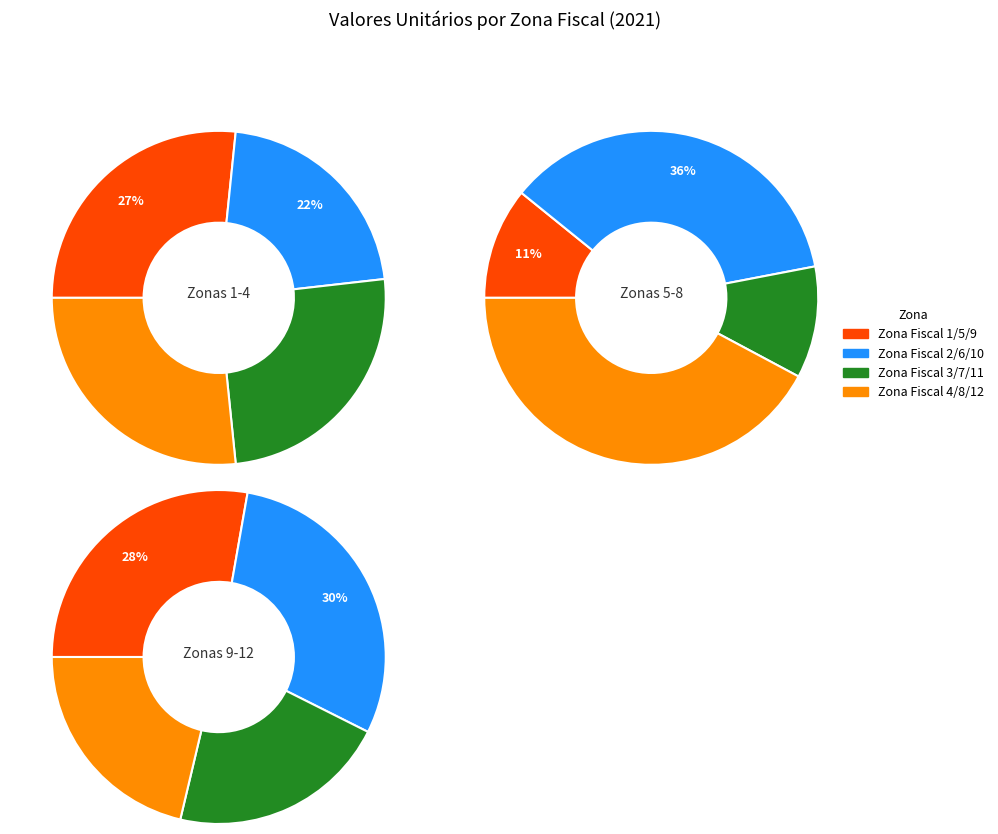

Rank the categories by value from lowest to highest.

ZONA FISCAL 5, ZONA FISCAL 7, ZONA FISCAL 11, ZONA FISCAL 12, ZONA FISCAL 2, ZONA FISCAL 6, ZONA FISCAL 9, ZONA FISCAL 10, ZONA FISCAL 3, ZONA FISCAL 8, ZONA FISCAL 1, ZONA FISCAL 4